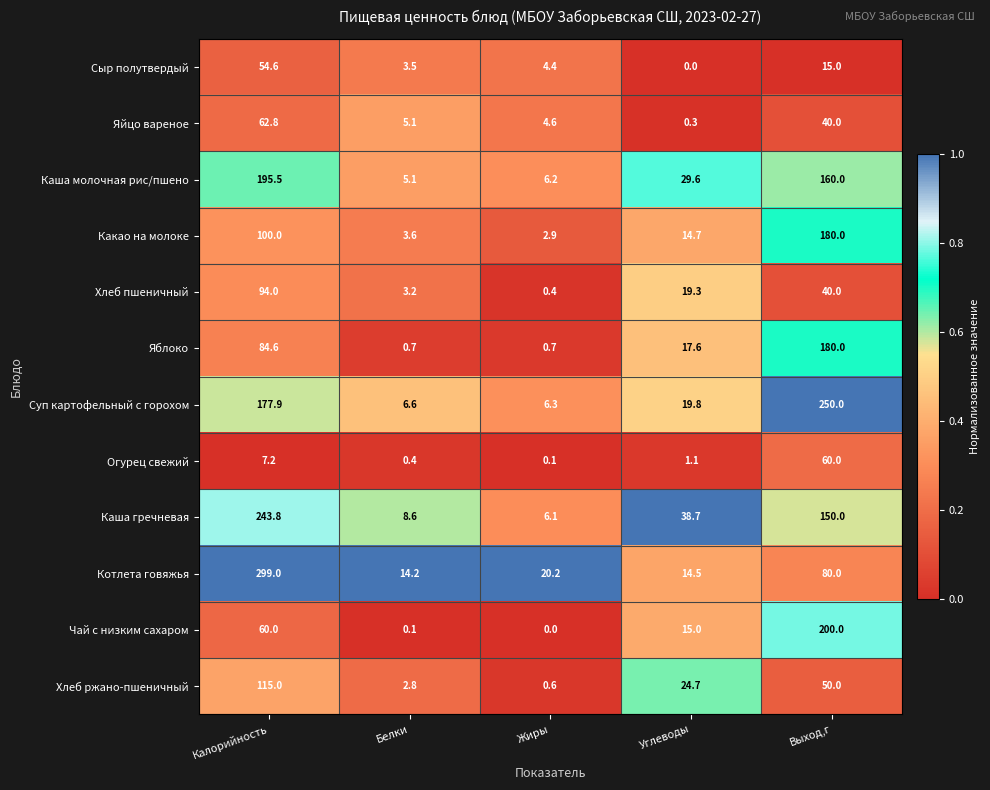

The Яйцо вареное series shows 15.6 at Выход,г. True or false?

False